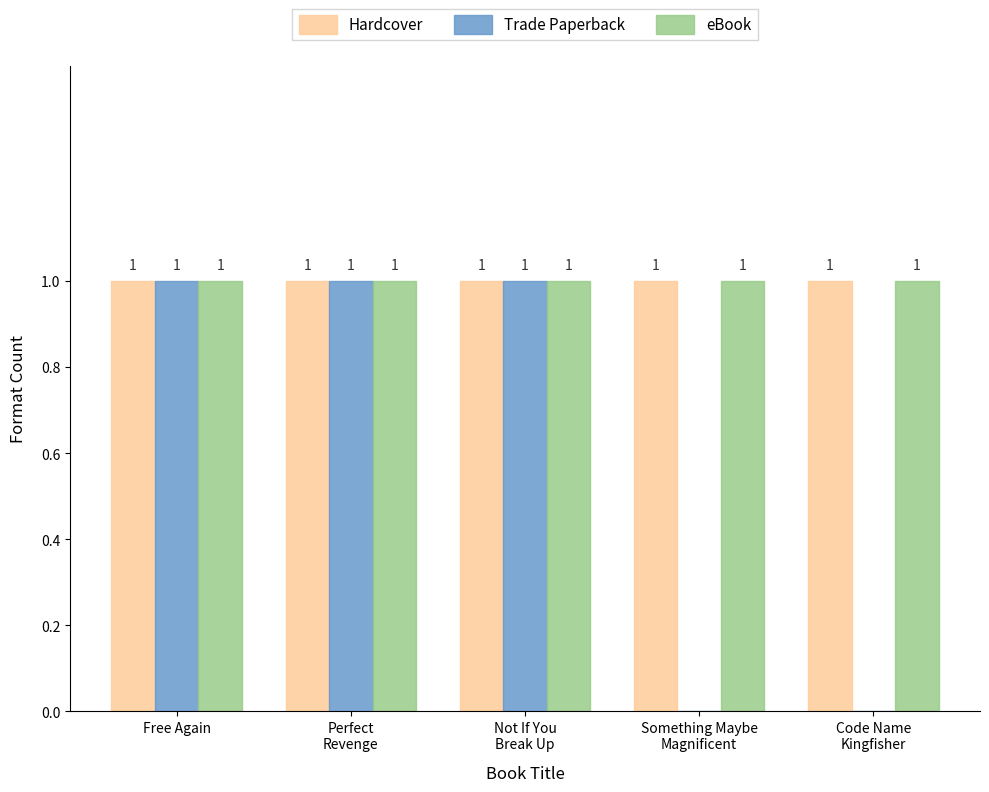

What are all the series names shown in the legend?

Hardcover, Trade Paperback, eBook